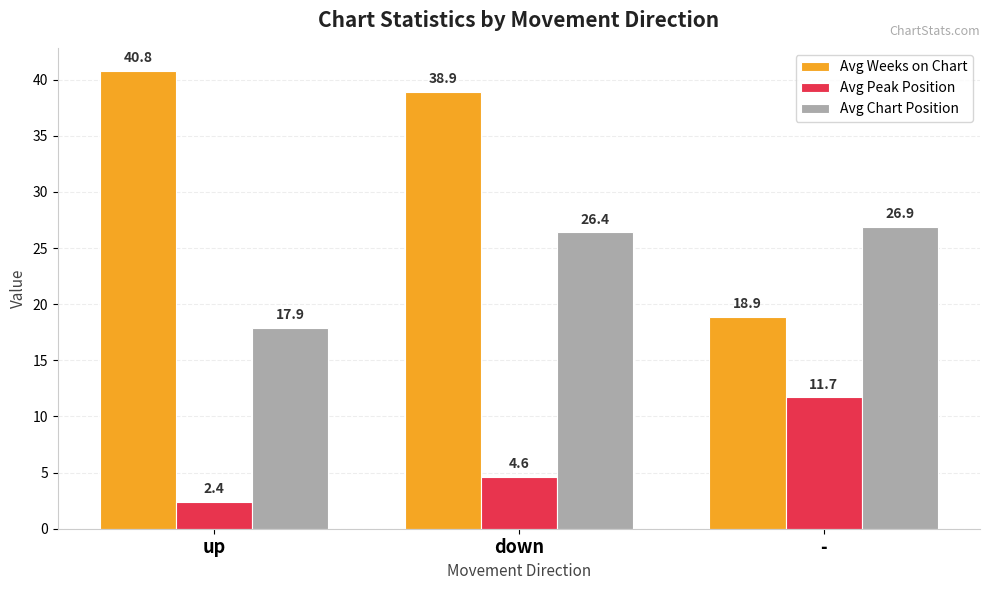

What is the spread (max minus min) of values at -?

15.2